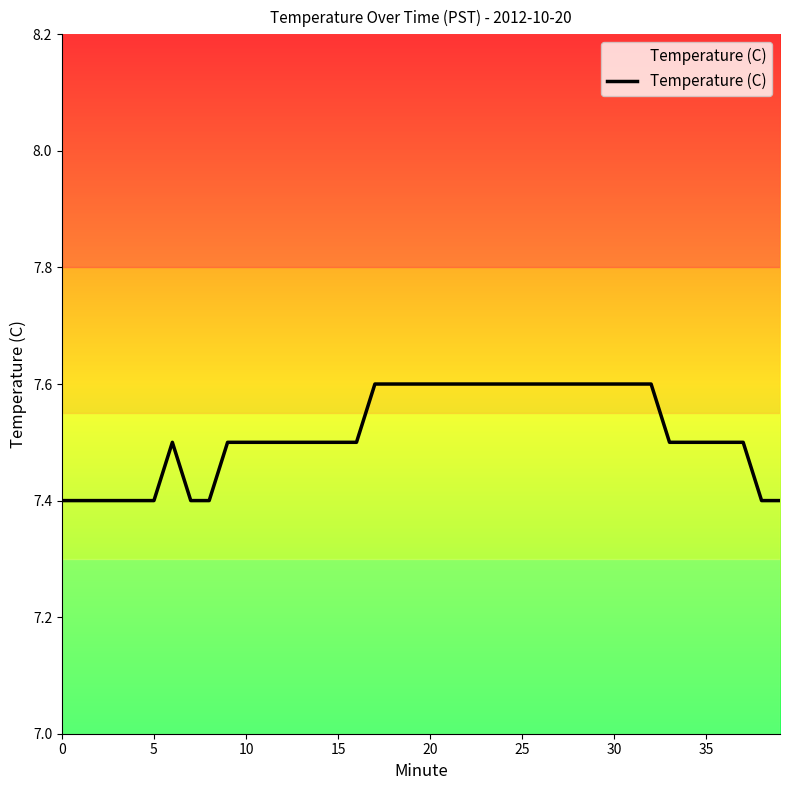

What is the smallest value displayed?

7.4